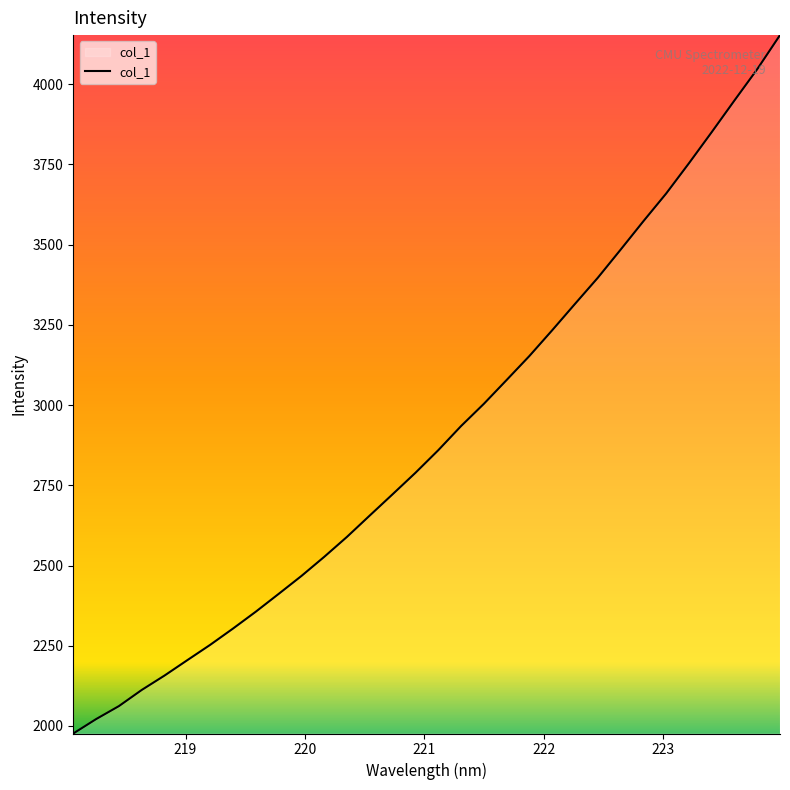

How many values are below 2859?

16